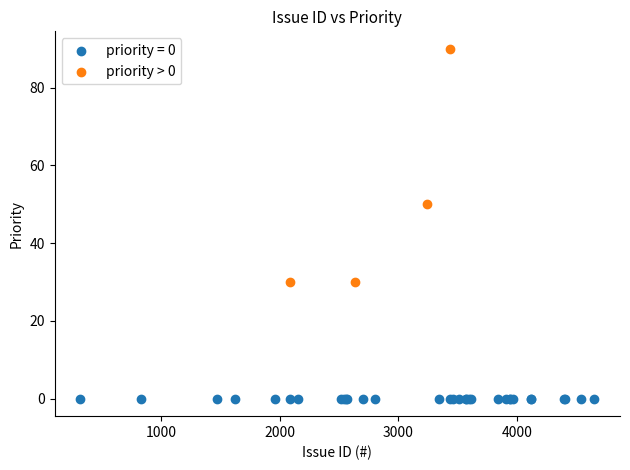

Which series contains the highest Y value?

priority > 0